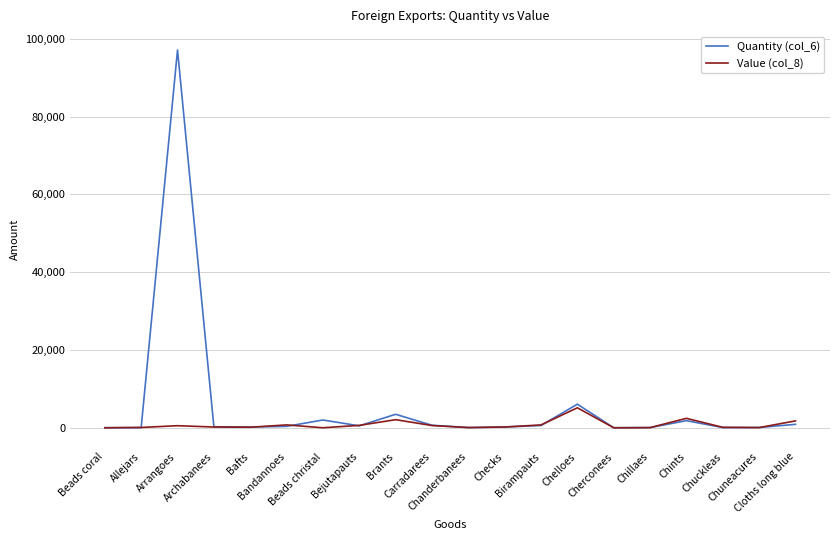

At how many categories does at least one series exceed 4508?

2